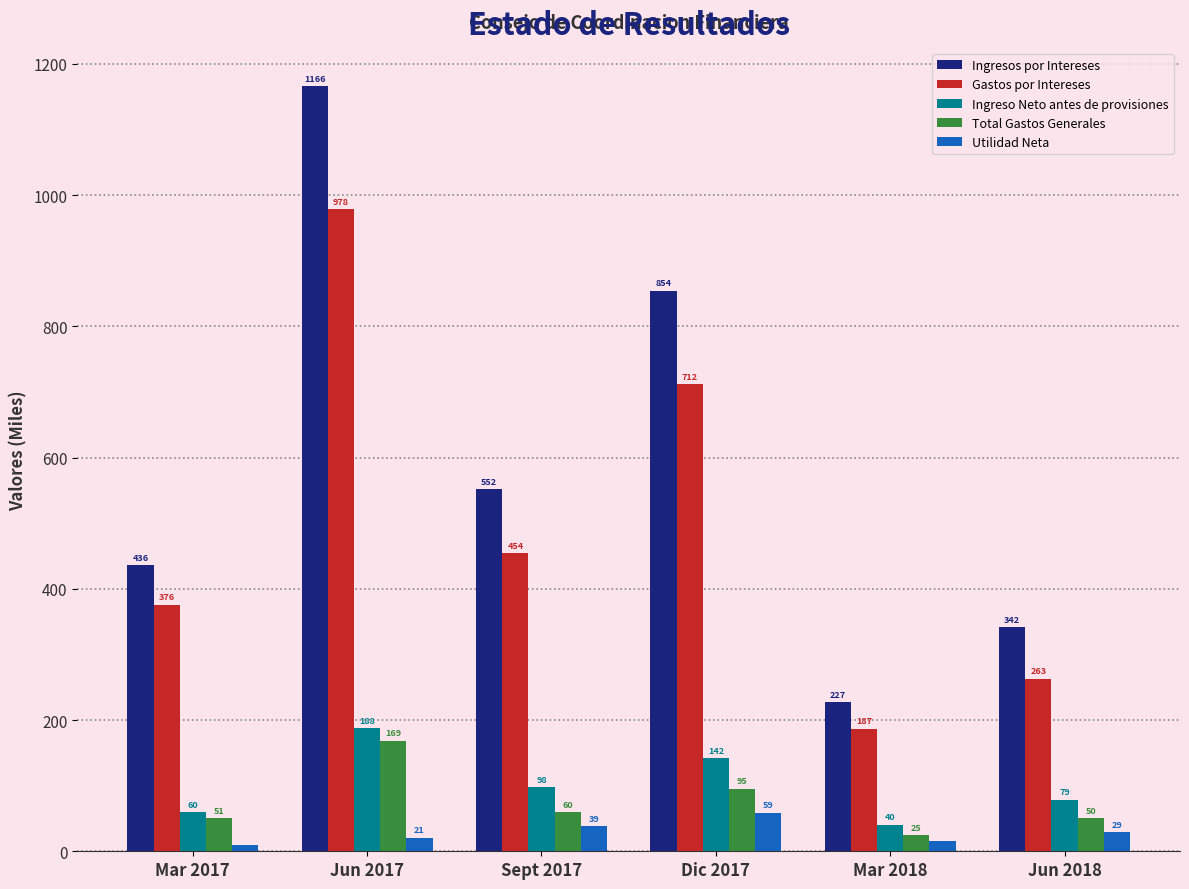

Which label corresponds to the smallest value in the chart?

Mar 2017